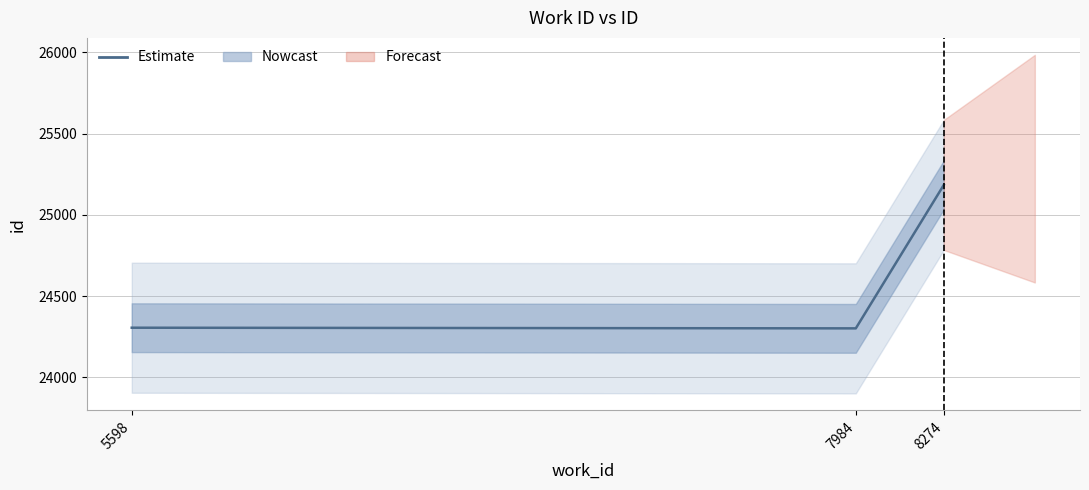

Which has a higher value, 8274 or 7984?

8274